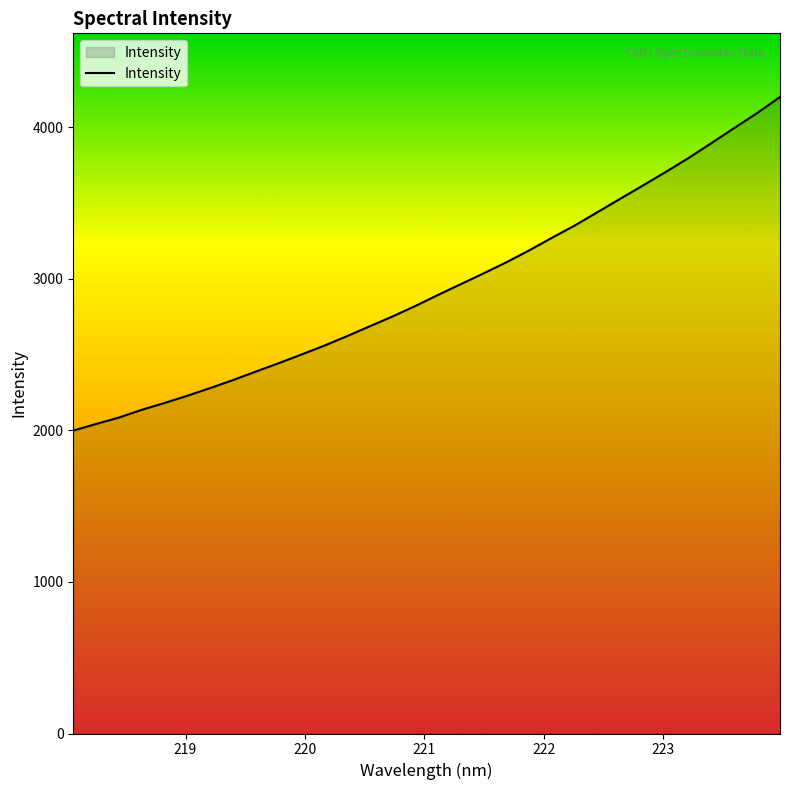

What is the minimum value shown in the chart?

1999.2